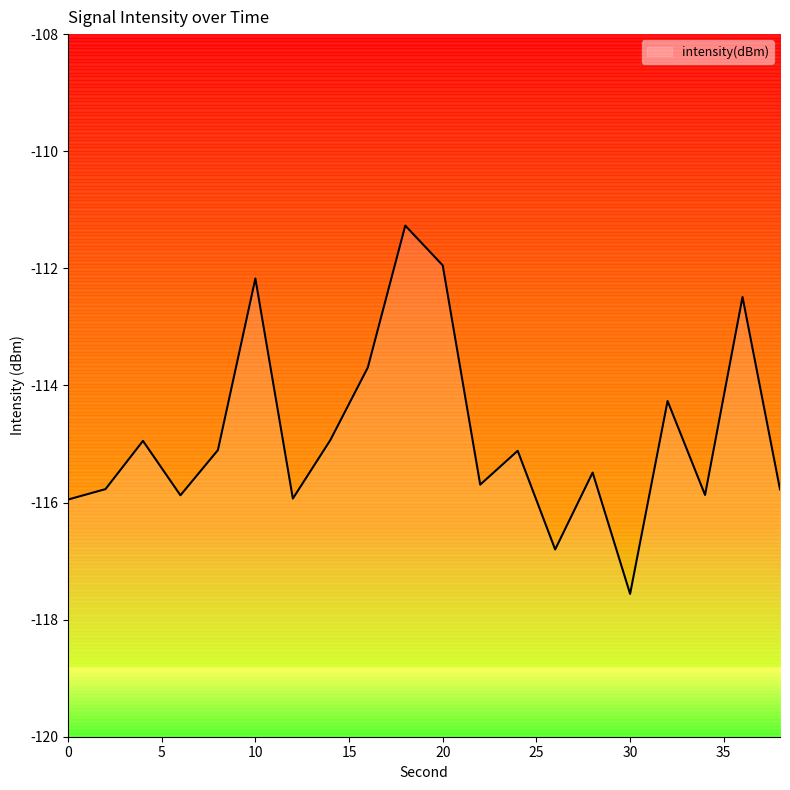

Which has a higher value, 38 or 20?

20